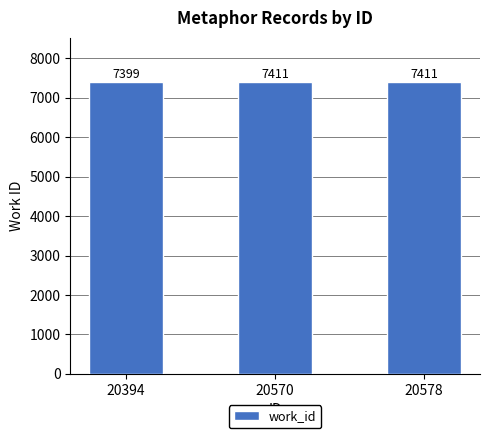

Reading left to right, what are all the values shown in this chart?

20394=7399	20570=7411	20578=7411